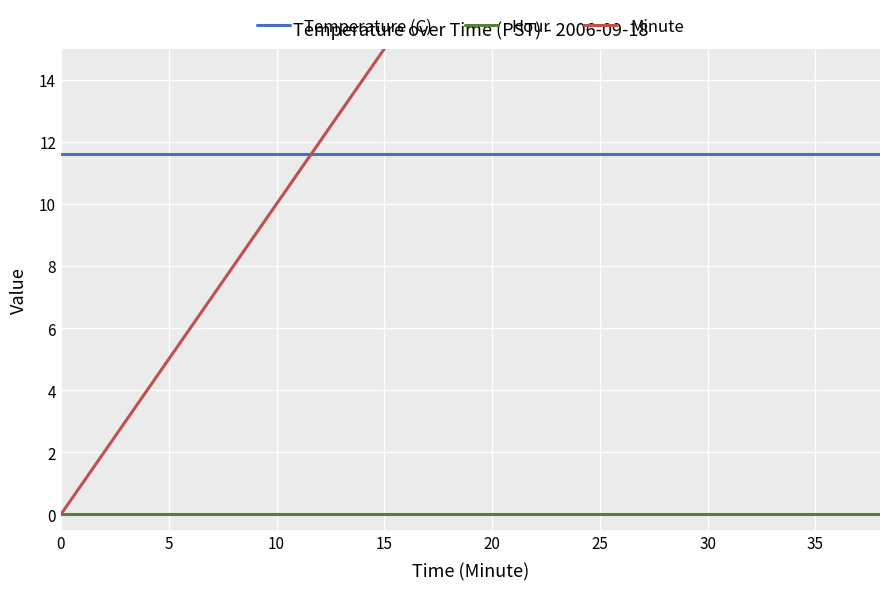

Is it true that Temperature (C) equals 4.8 at 20?

False